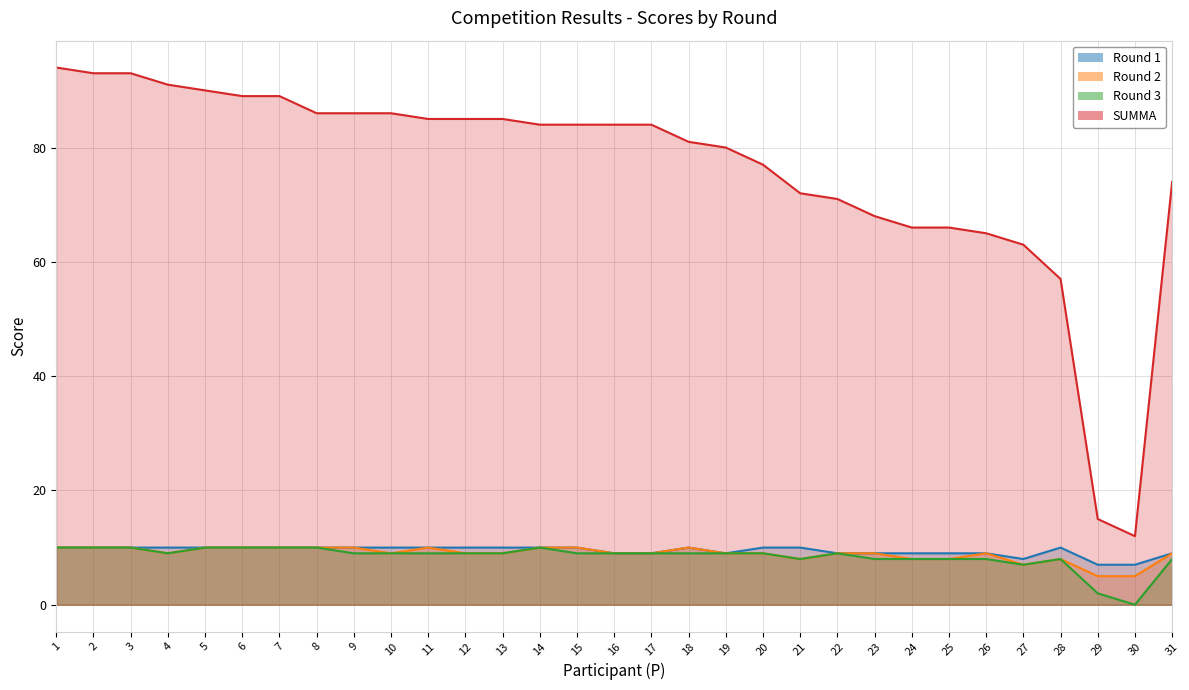

Is the value of Round 3 at 8 greater than the value of Round 2 at 23?

Yes